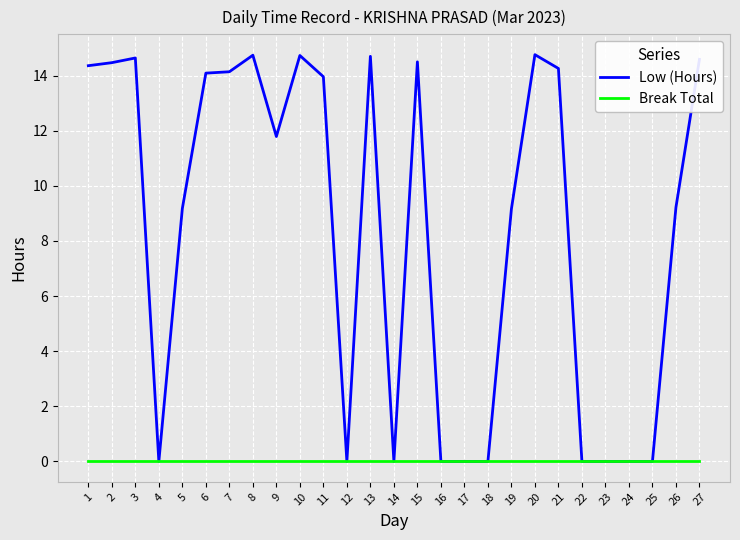

What is the spread (max minus min) of values at 19?

9.2